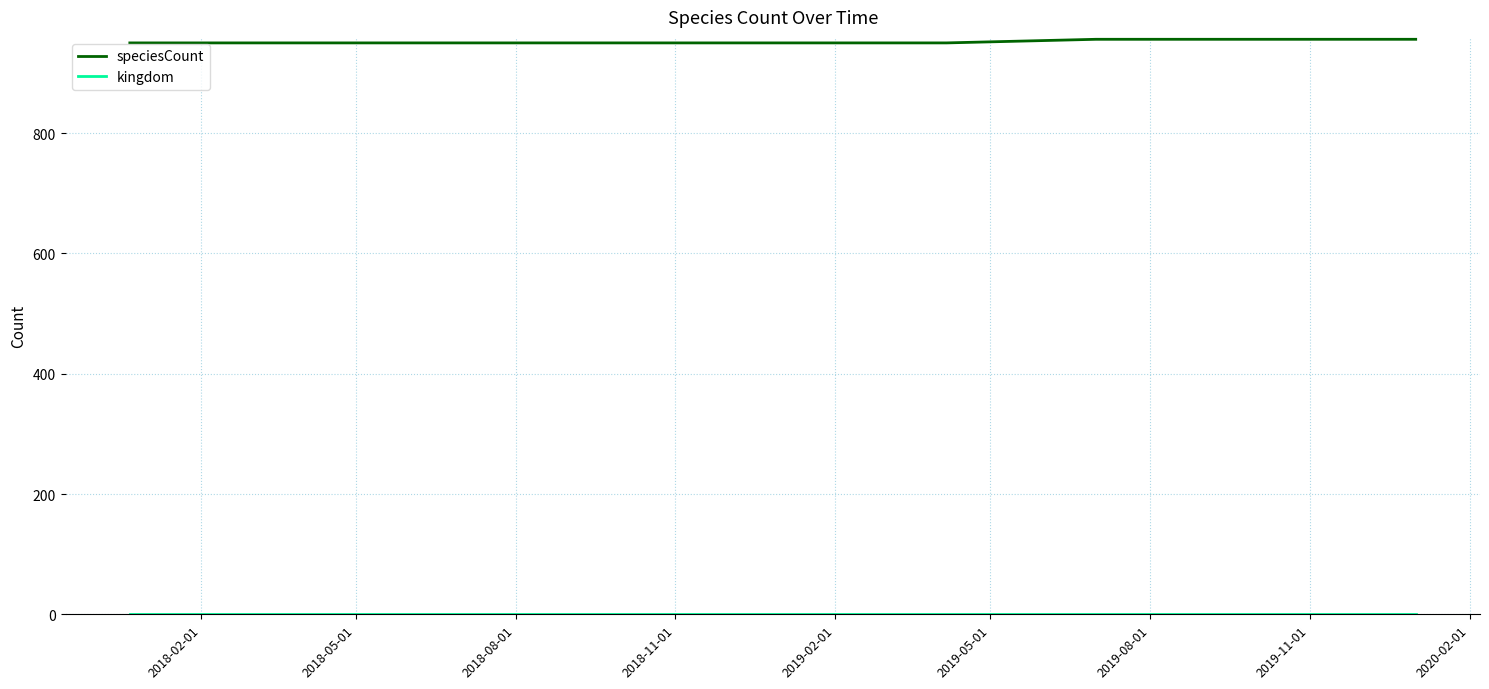

Which series has the largest total across all categories?

speciesCount